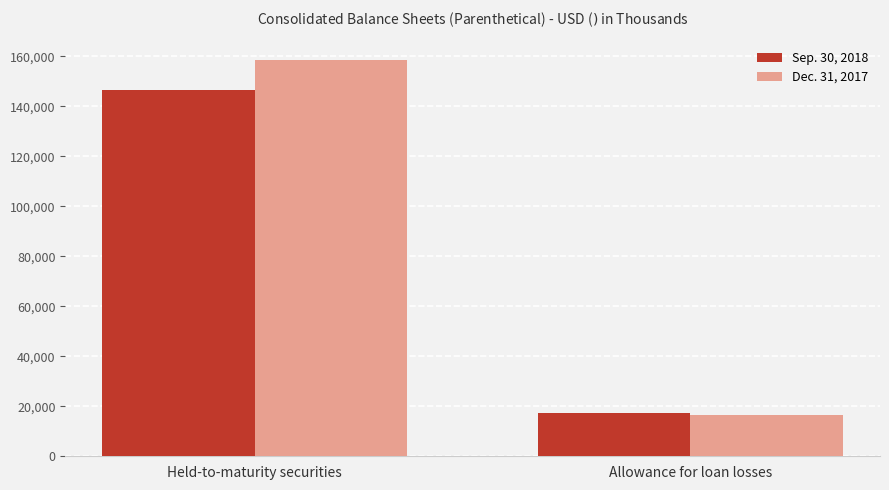

The Sep. 30, 2018 series shows 17481 at Allowance for loan losses. True or false?

True